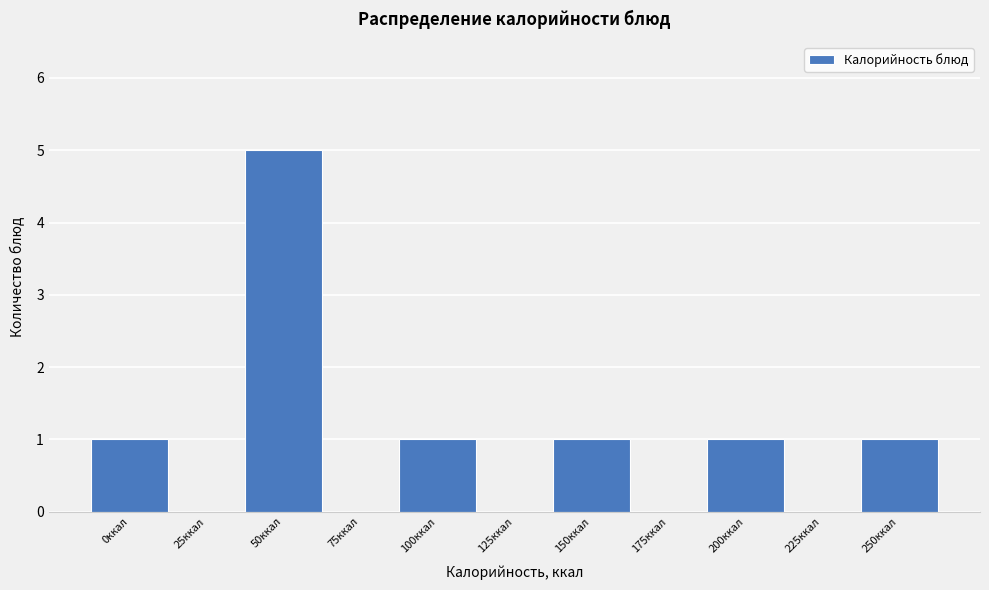

Reading left to right, list all the values displayed in this chart.

0ккал=1	25ккал=0	50ккал=5	75ккал=0	100ккал=1	125ккал=0	150ккал=1	175ккал=0	200ккал=1	225ккал=0	250ккал=1